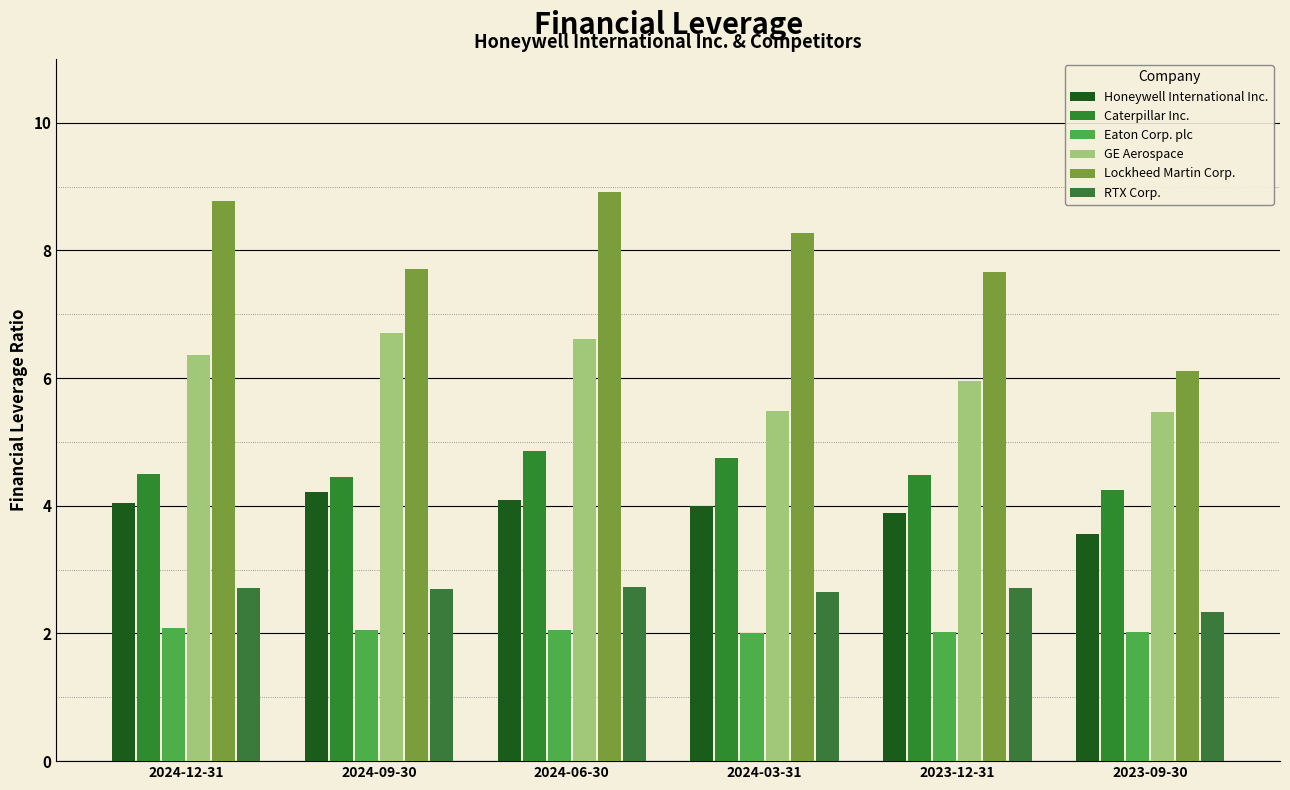

How many data points does each series have?

6